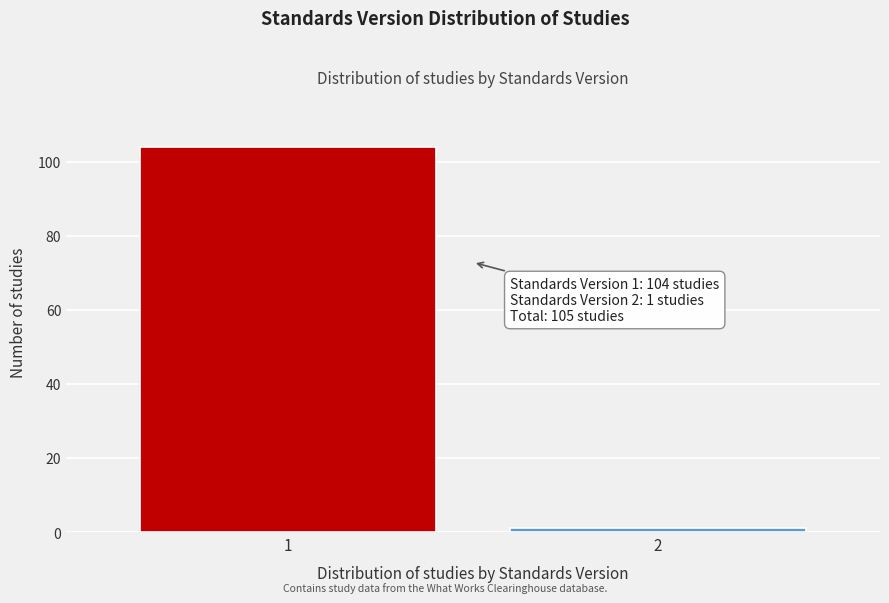

Reading right to left, transcribe all the data shown in this chart.

2=1	1=104